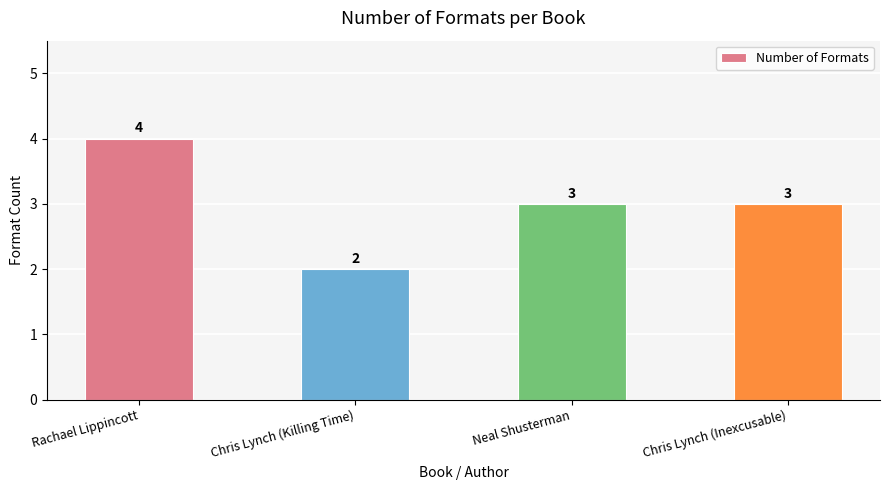

The chart shows a value of 2 at Chris Lynch (Inexcusable). True or false?

False